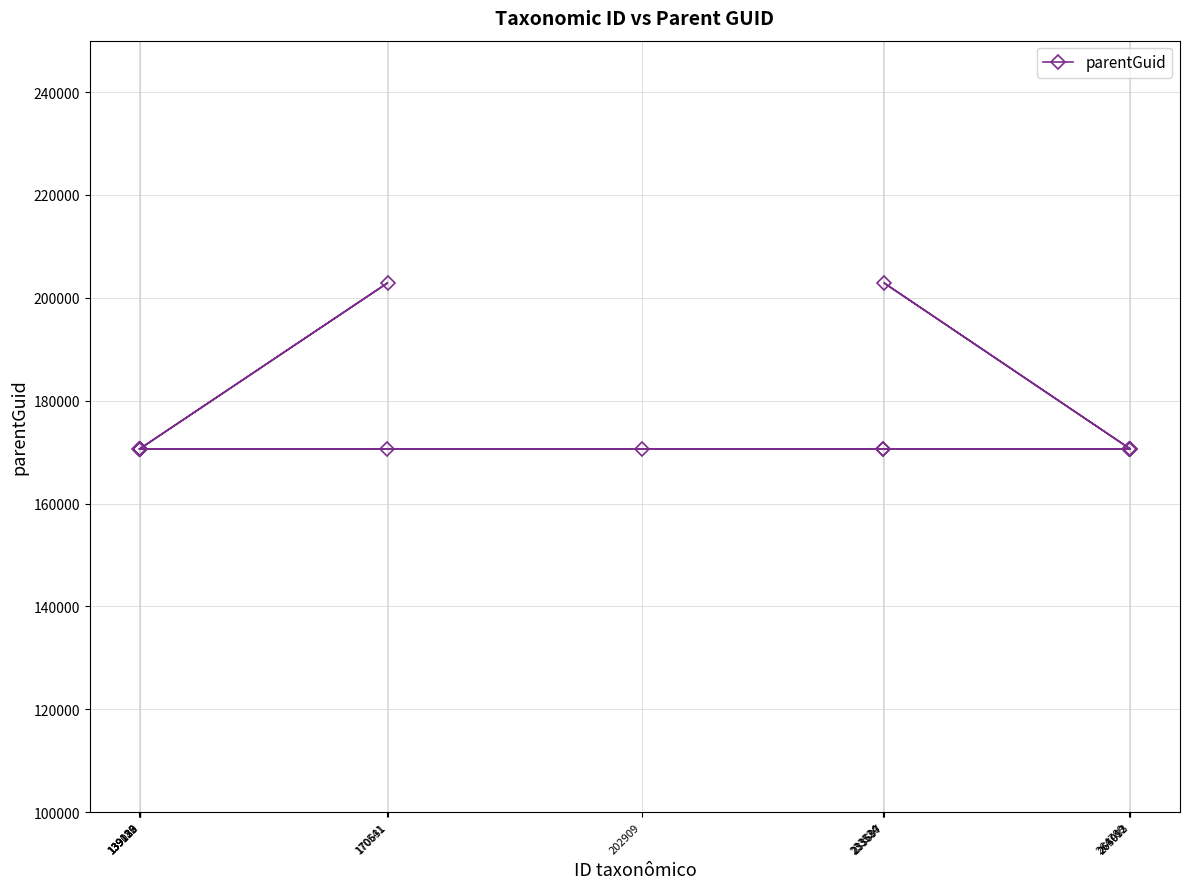

What is the value of the 6th point from the left?

170611